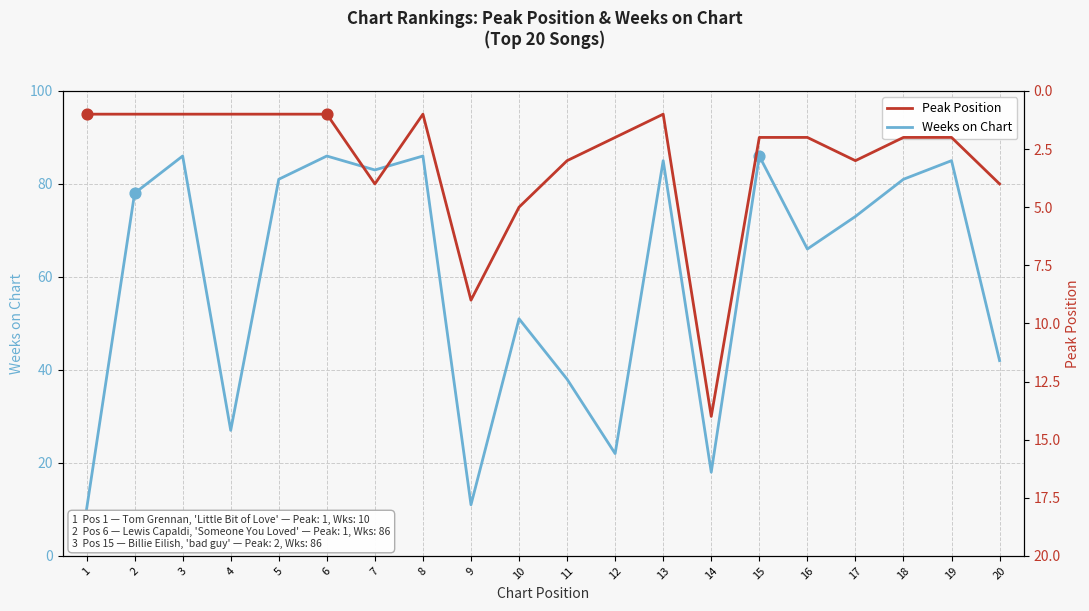

Which series reaches the minimum Y coordinate?

Peak Position